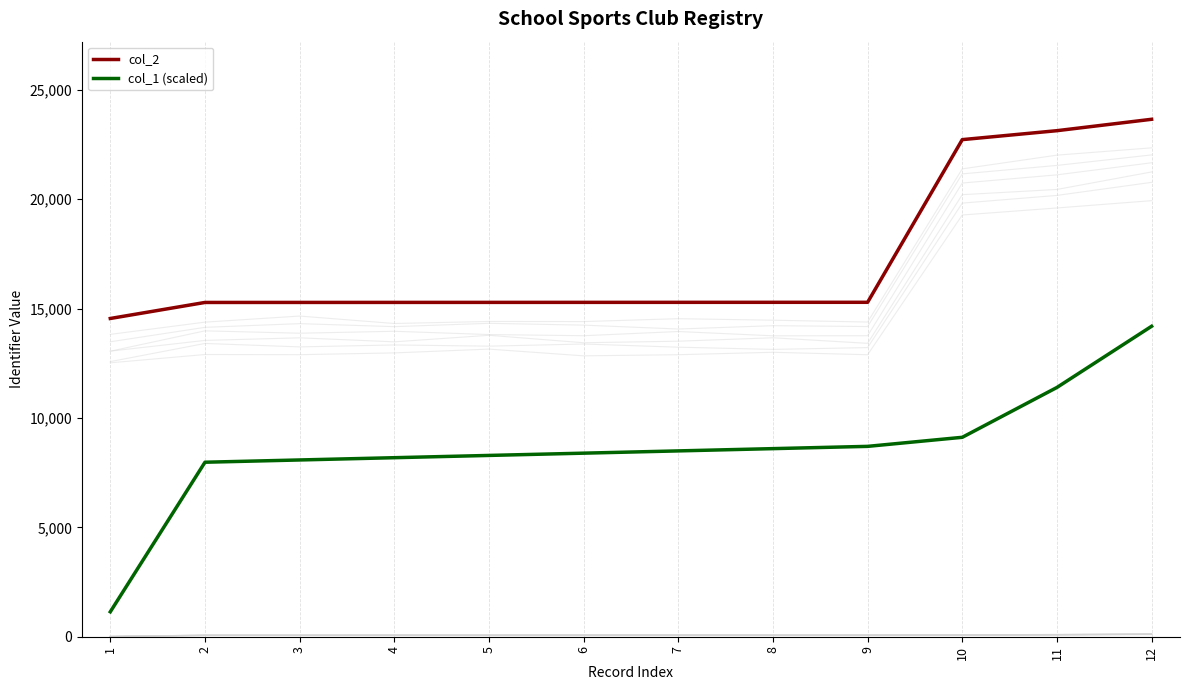

How many lines are shown in the chart?

2